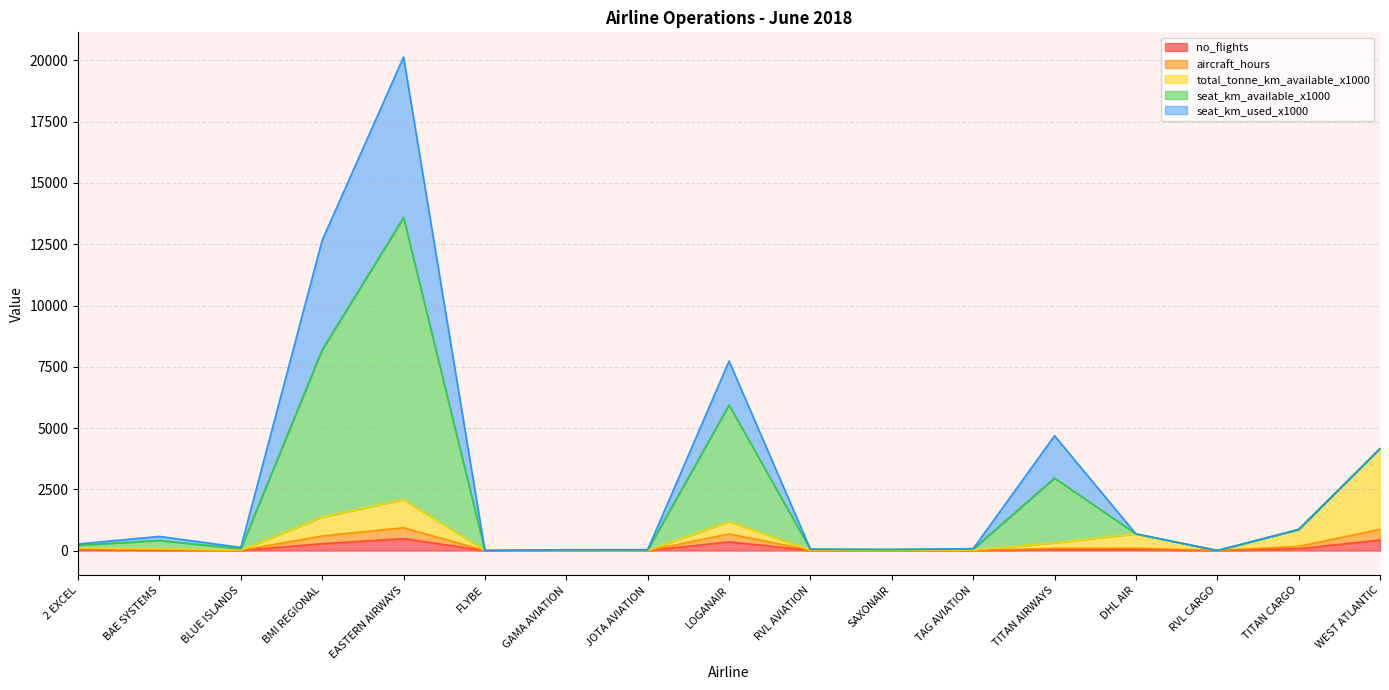

What is the highest value of the no_flights series?

486.0